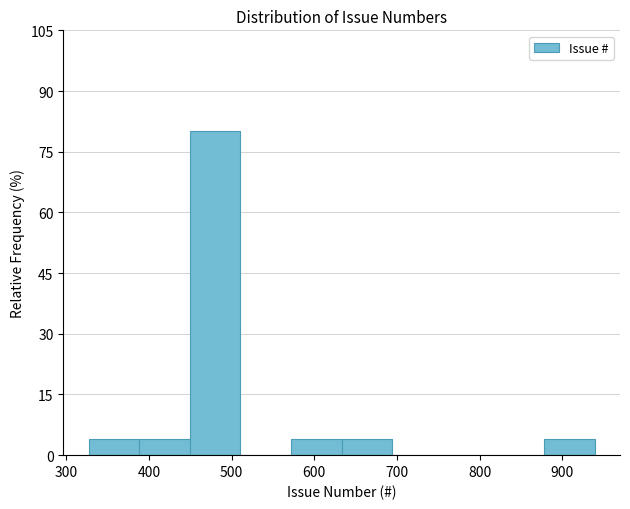

Reading left to right, transcribe this chart: for each bar, give the range it covers on the x-axis and its height. Neither the bar edges nor the heights are printed on the chart, so give them approximately, as read against the axes.

330 to 390: 4
390 to 450: 4
450 to 510: 80
510 to 570: 0
570 to 630: 4
630 to 690: 4
690 to 760: 0
760 to 820: 0
820 to 880: 0
880 to 940: 4